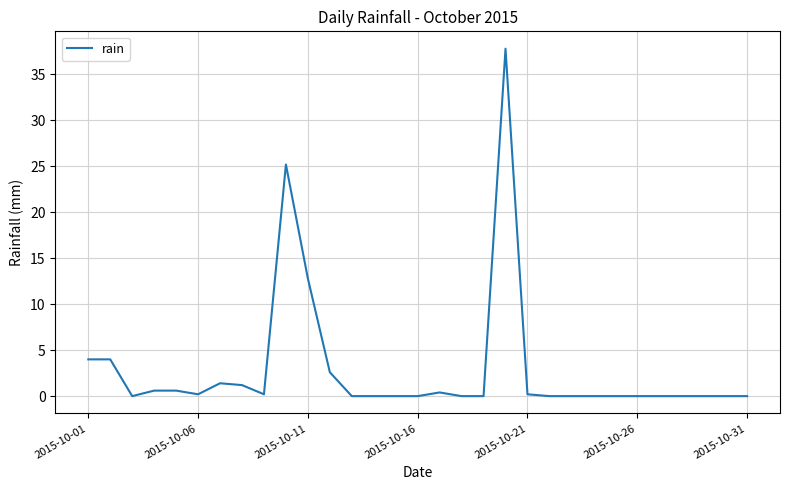

Count the number of data series in this chart.

1